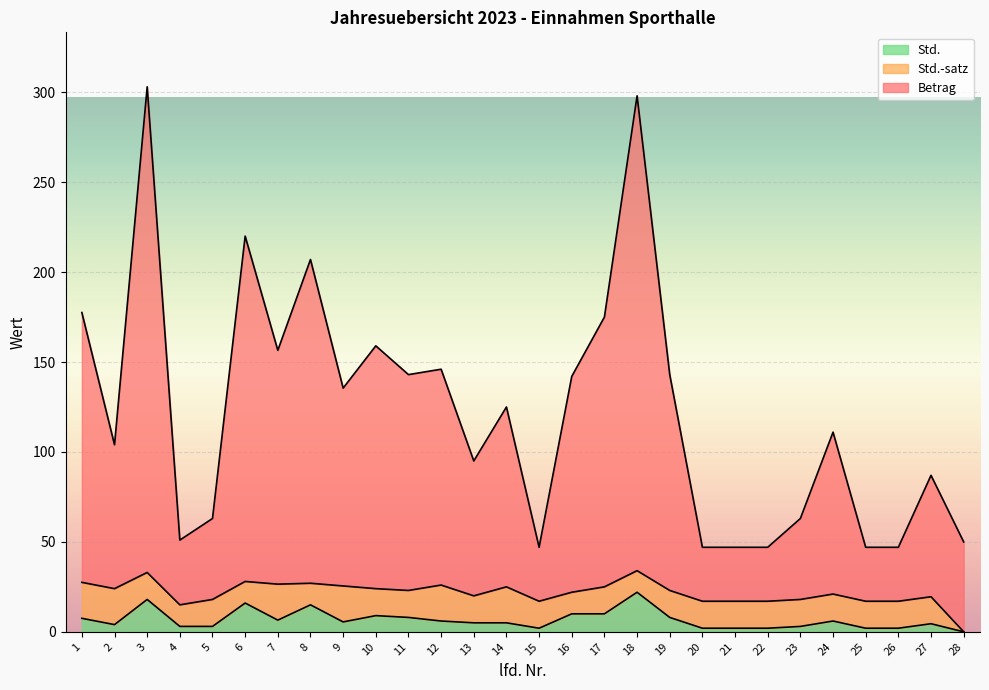

In Std., how many points are lower than both neighbors (excluding endpoints)?

4